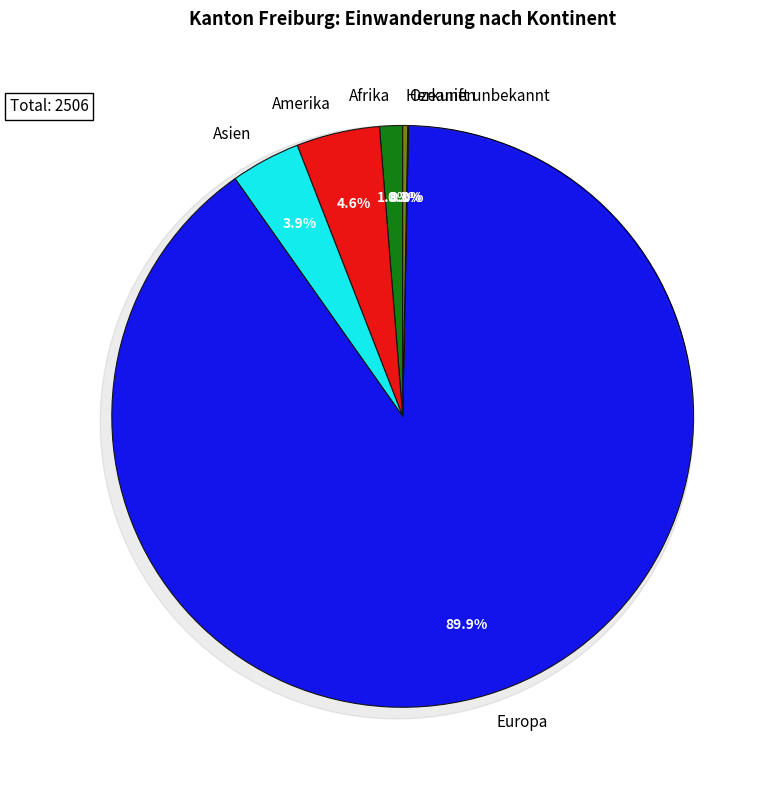

Do Afrika and Amerika together represent more than half of the pie?

No